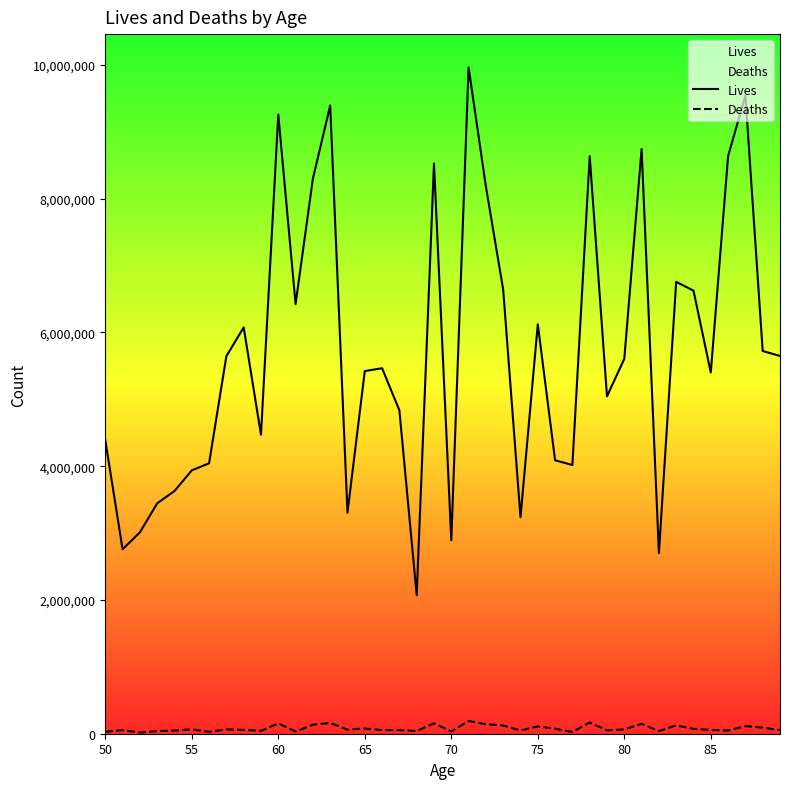

How many interior local peaks does the Lives series have?

11